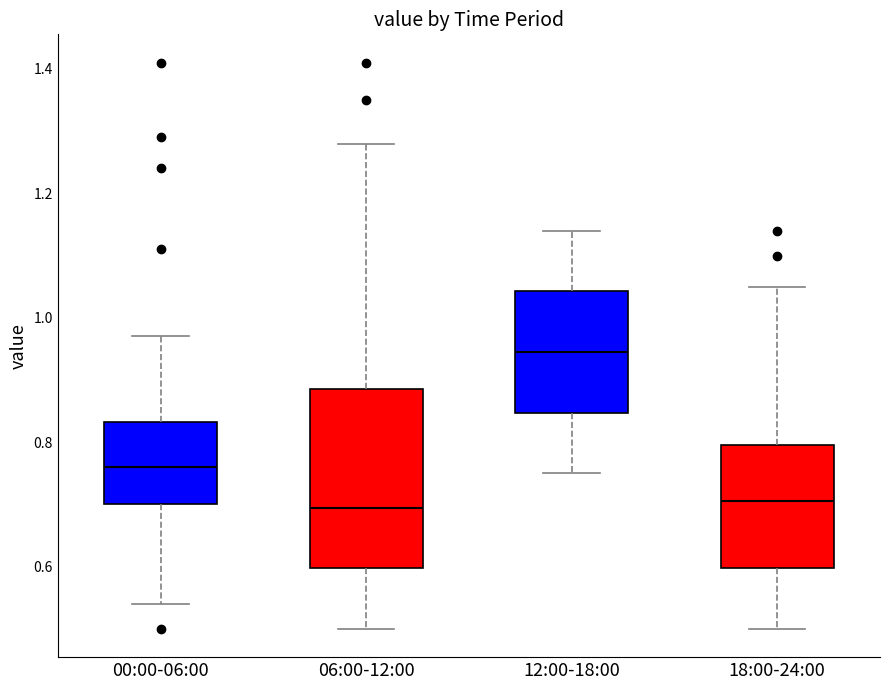

Reading left to right, transcribe this box plot: for each box, give where its median line is, the range the box spans, and where its two whiskers end, as read against the y-axis. The values are not printed on the chart, so give them approximately, as read against the axis.

00:00-06:00: median 0.76, box 0.70 to 0.84, whiskers 0.54 to 0.98
06:00-12:00: median 0.70, box 0.60 to 0.88, whiskers 0.50 to 1.28
12:00-18:00: median 0.94, box 0.84 to 1.04, whiskers 0.76 to 1.14
18:00-24:00: median 0.70, box 0.60 to 0.80, whiskers 0.50 to 1.06